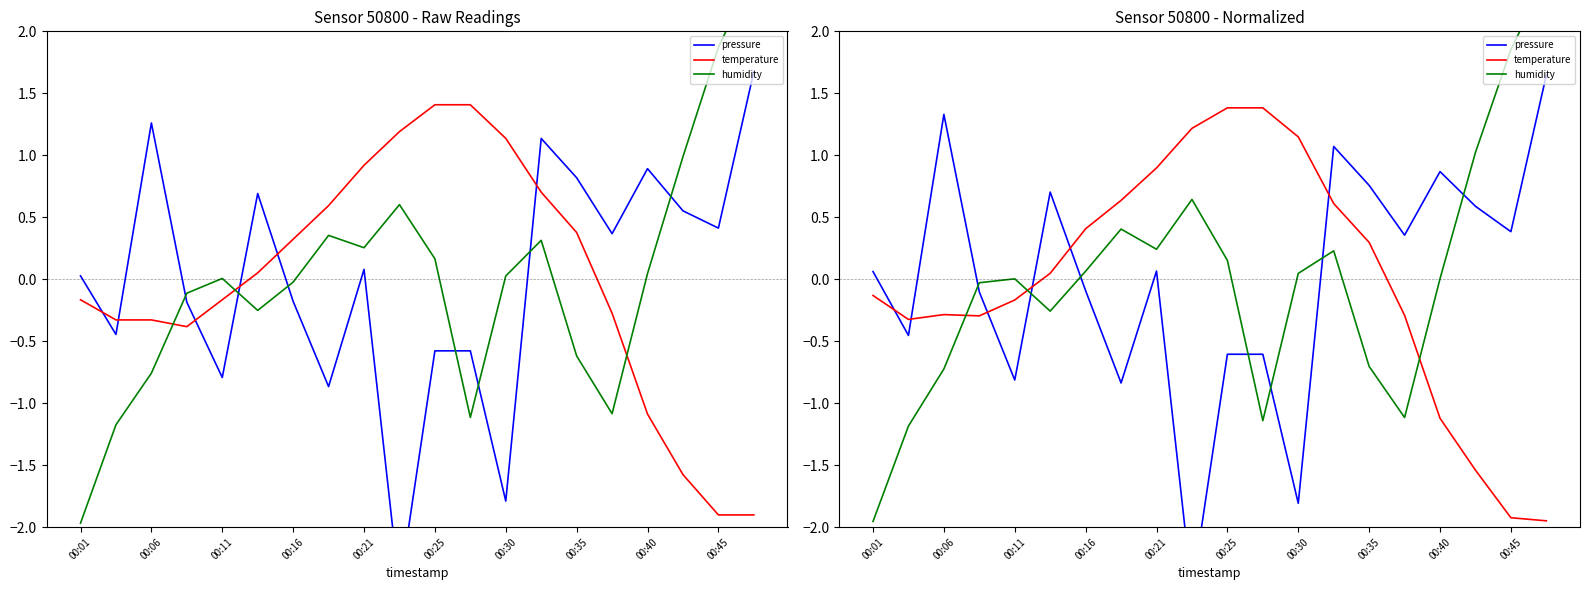

The value of pressure at 19 is 2.9. True or false?

False